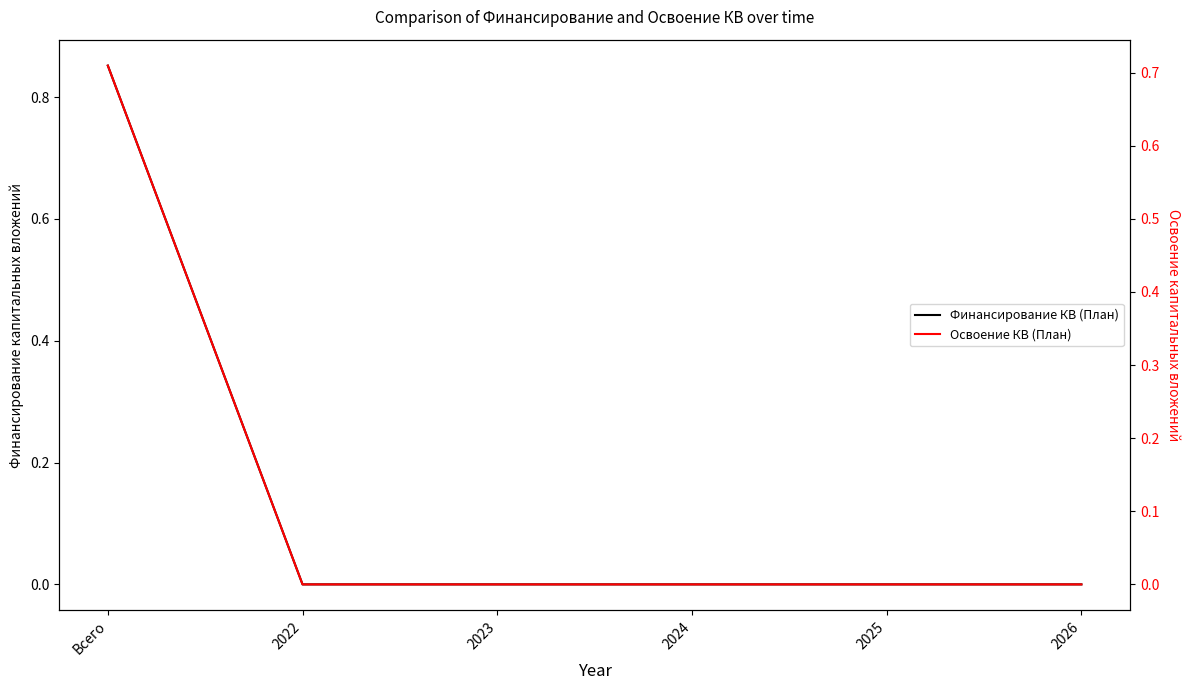

Count the Финансирование КВ (План) values in the range 0 to 1.

6